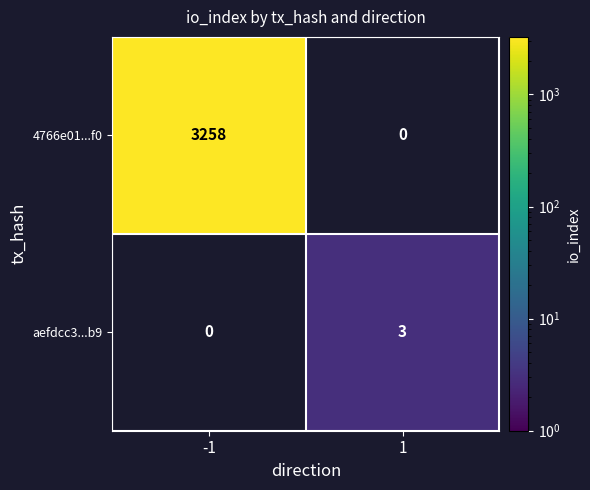

What value does the 4766e01...f0 series have at -1?

3258.0